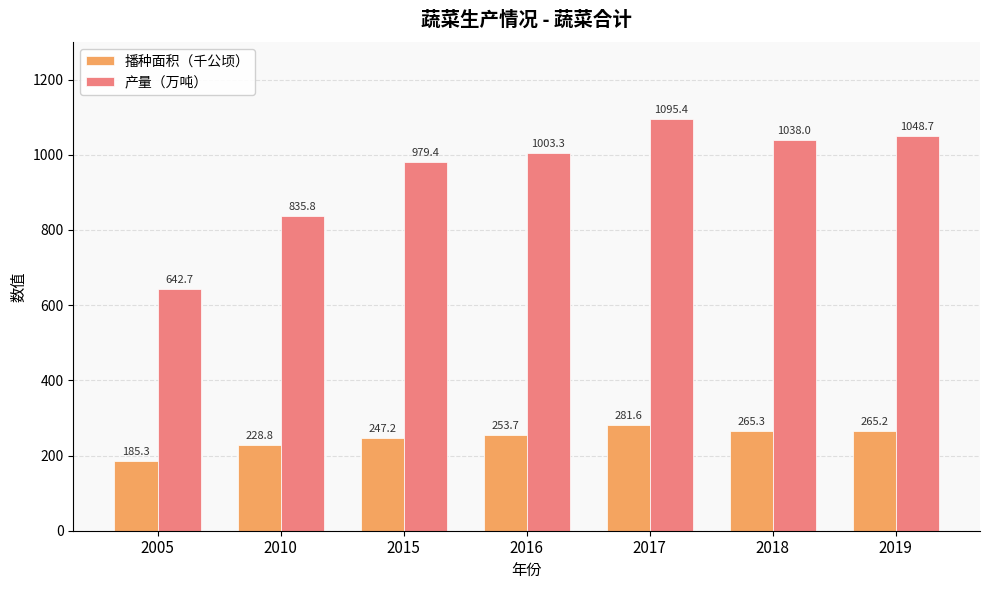

True or false: 播种面积（千公顷） has a value of 185.3 at 2005.

True